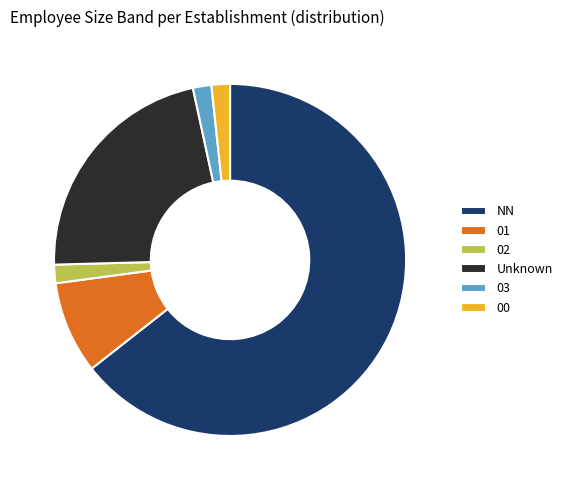

How many slices are in this pie chart?

6